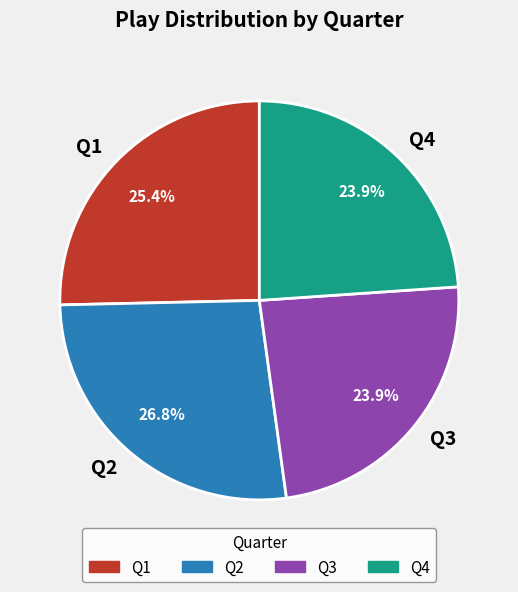

Which category has the biggest portion of the pie?

Q2